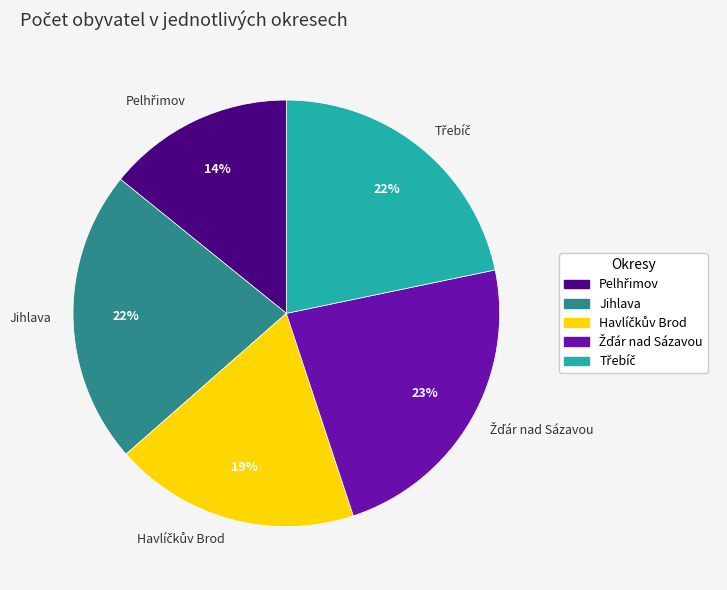

What percentage is the Jihlava slice, to the nearest percent?

22%